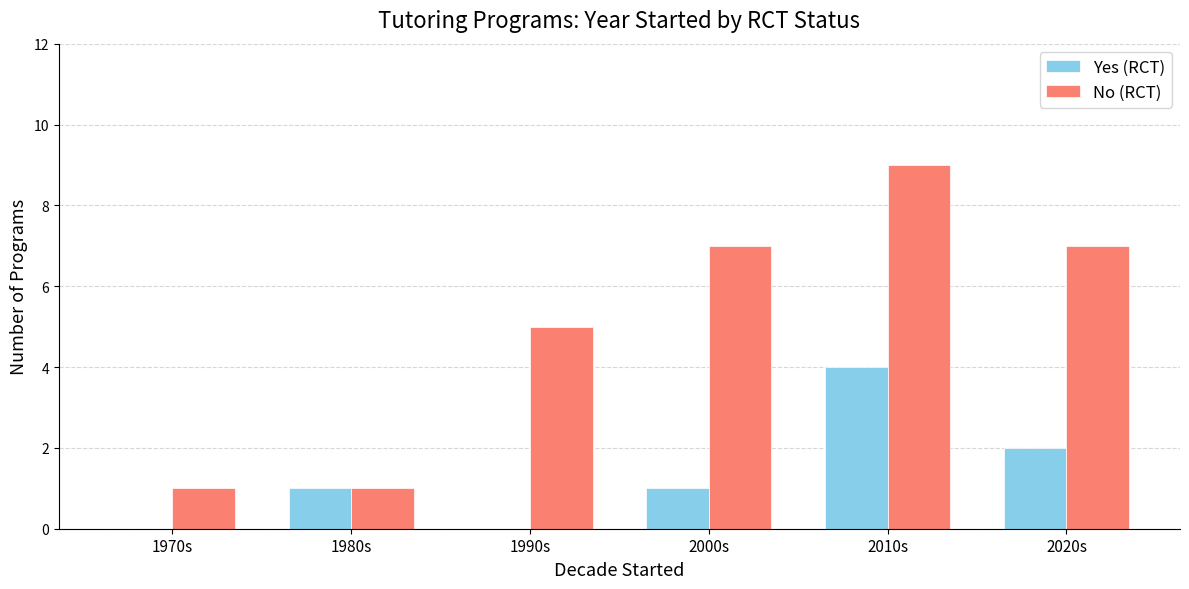

What is the maximum value for No (RCT)?

9